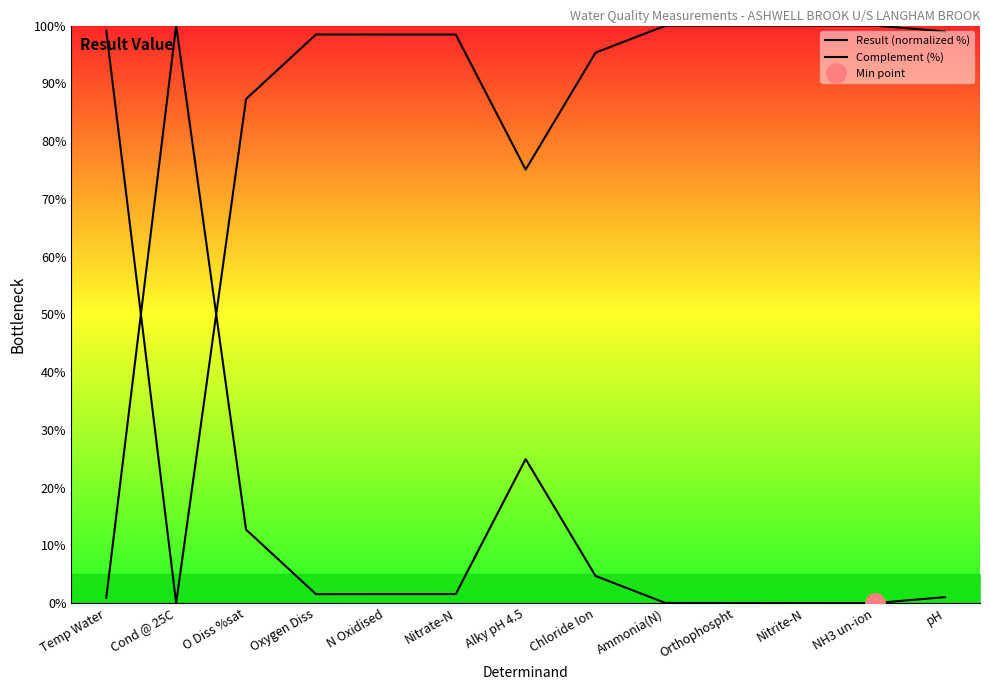

Which has a higher value, Cond @ 25C or Chloride Ion?

Cond @ 25C